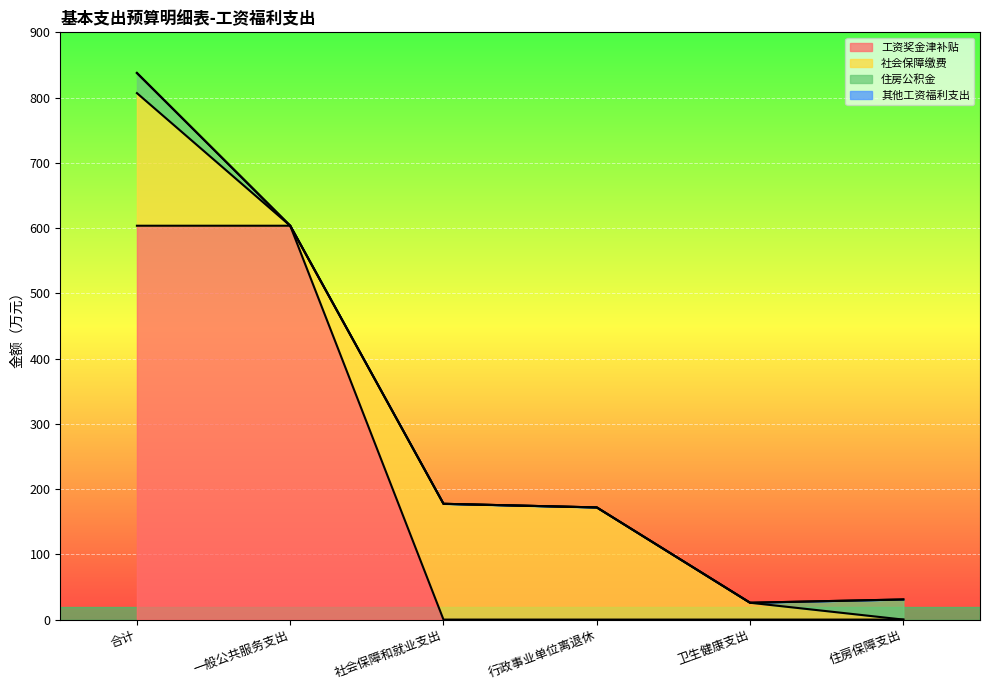

Which series changed the most between 行政事业单位离退休 and 卫生健康支出?

社会保障缴费